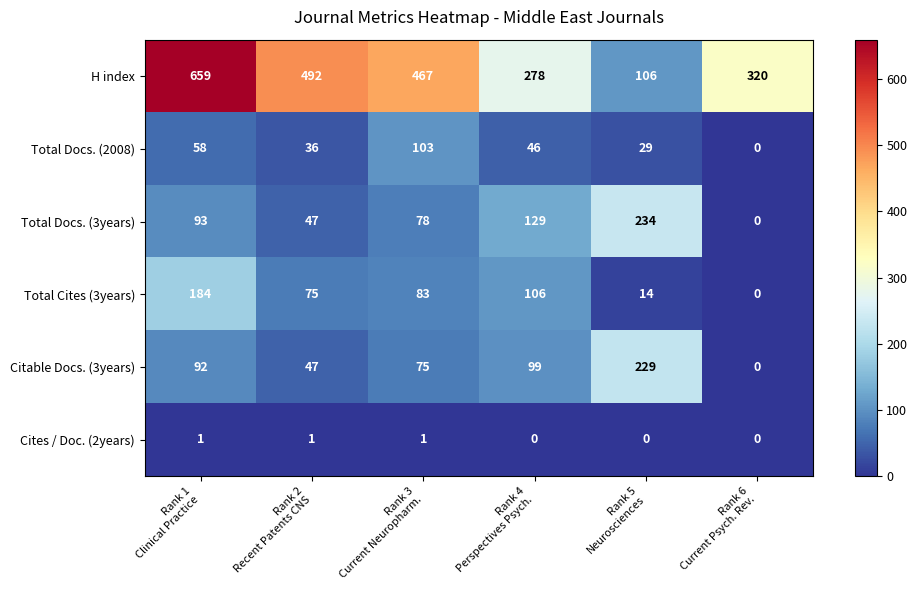

What is the maximum value for Total Cites (3years)?

184